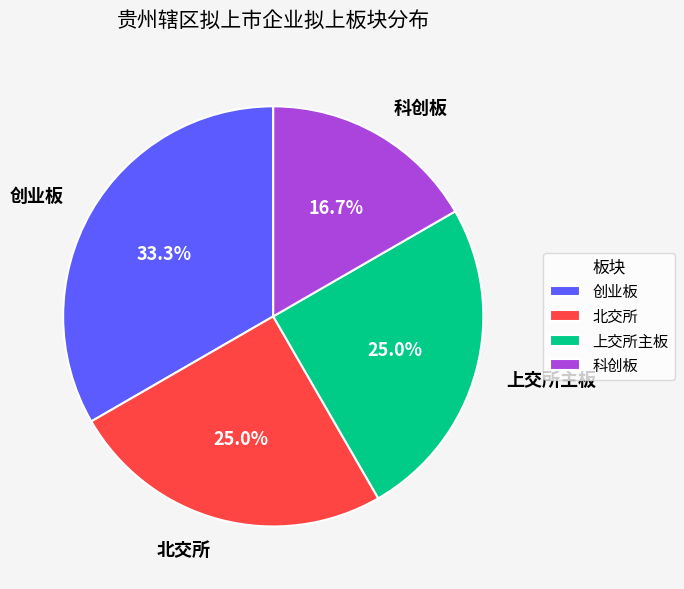

Is 创业板 the majority of the pie?

No